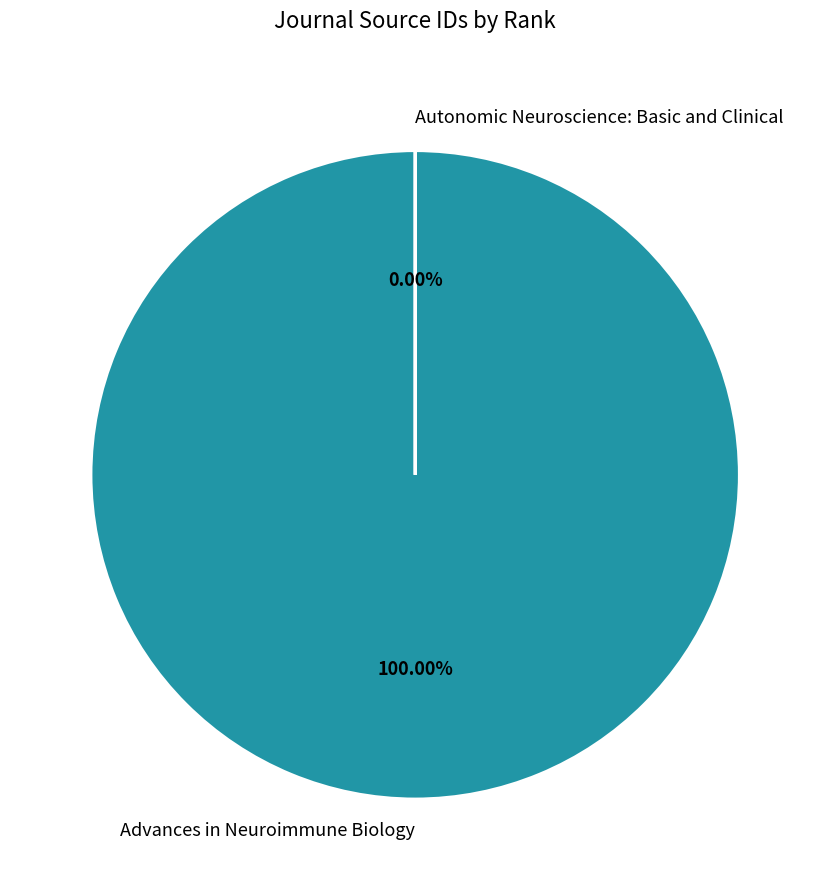

What is the change in value from Advances in Neuroimmune Biology to Autonomic Neuroscience: Basic and Clinical?

-21100186823